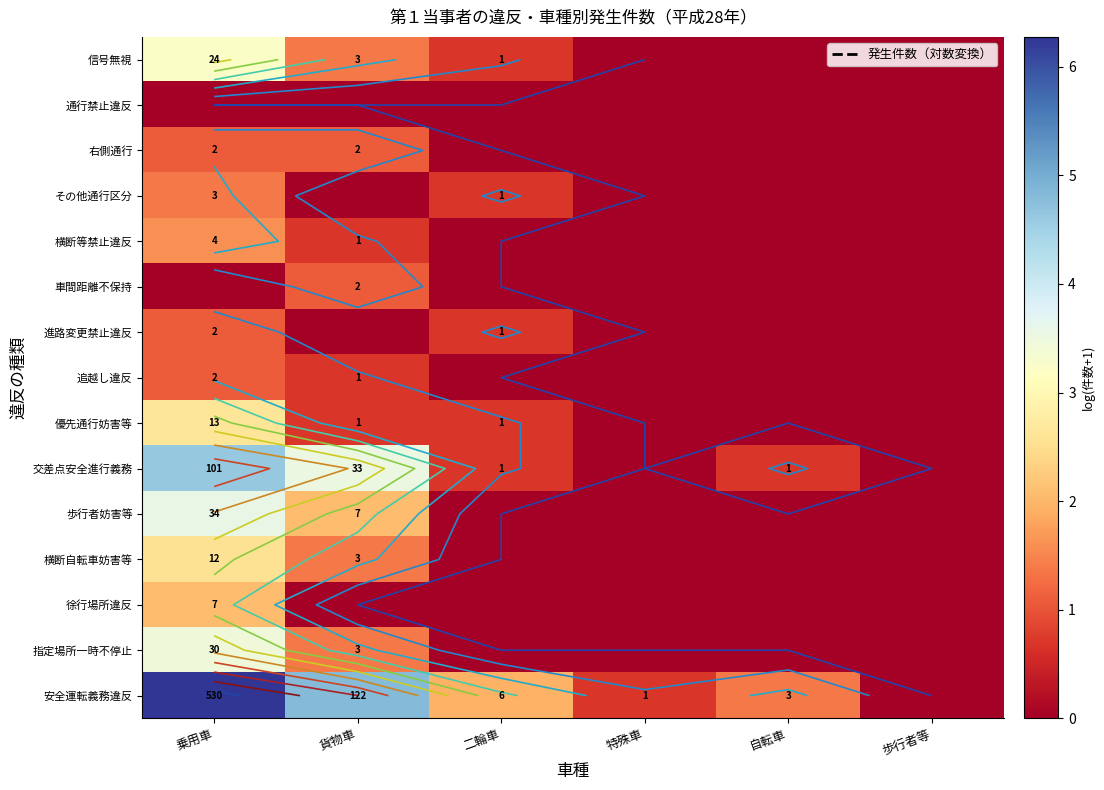

The 交差点安全進行義務 series shows 0.0 at 特殊車. True or false?

True